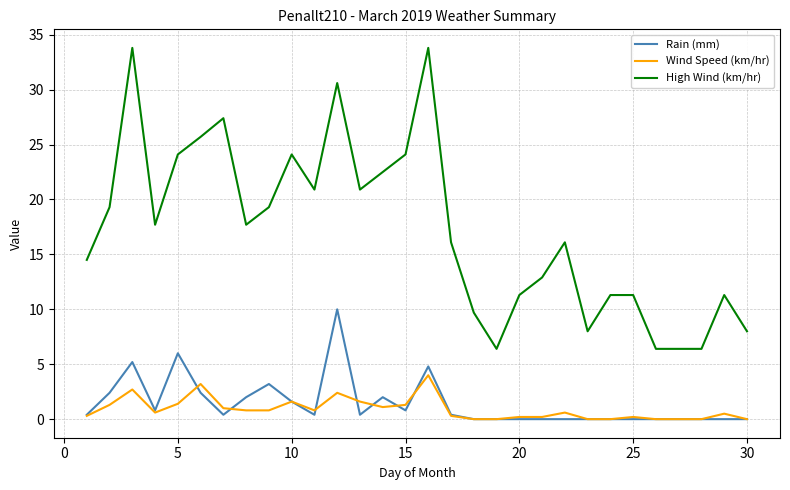

True or false: High Wind (km/hr) and Wind Speed (km/hr) cross at least once.

False